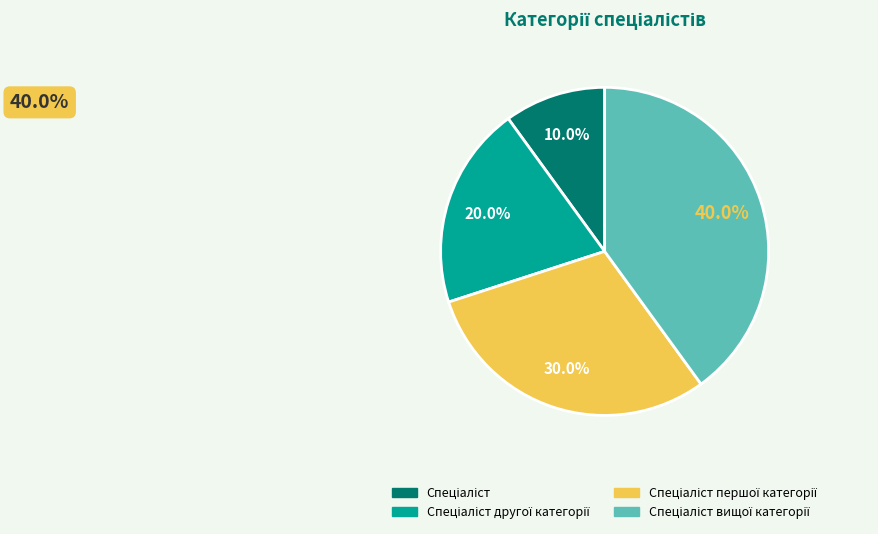

Does any single category account for the majority?

No